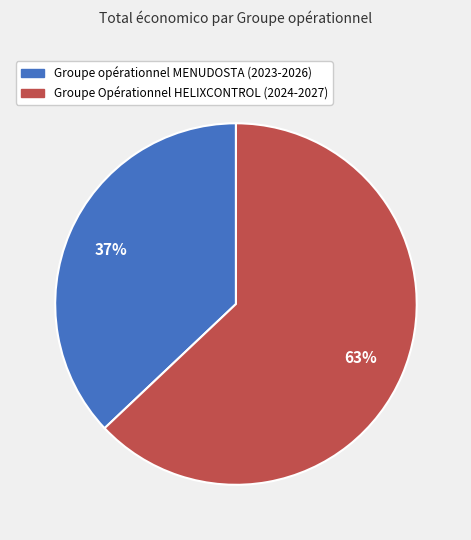

What is the largest slice in the pie chart?

Groupe Opérationnel HELIXCONTROL (2024-2027)